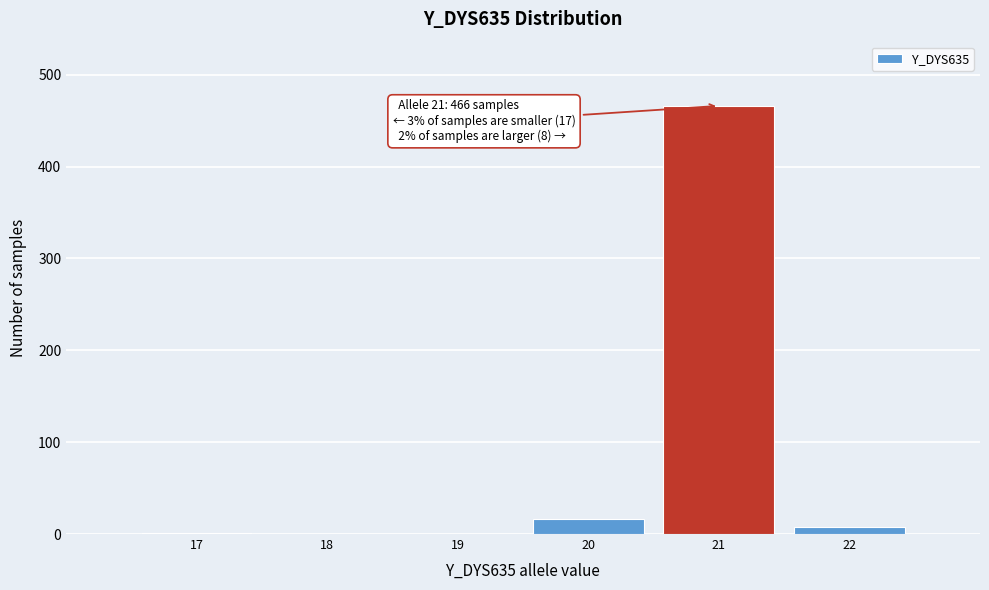

What is the change in value from 18 to 20?

+16